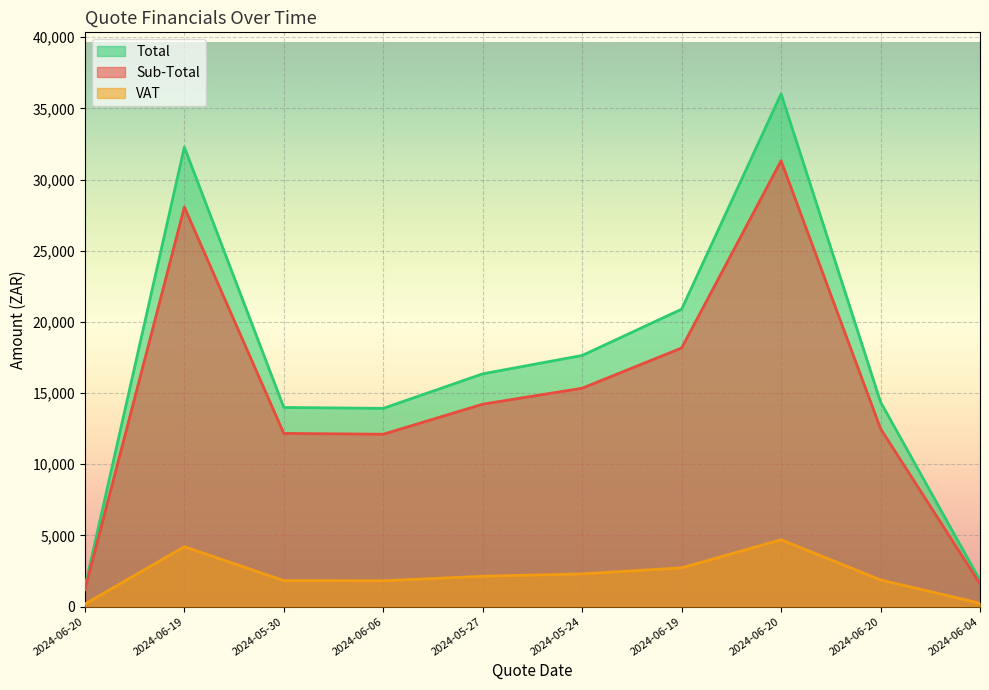

Which category has the highest value across all series?

2024-06-20